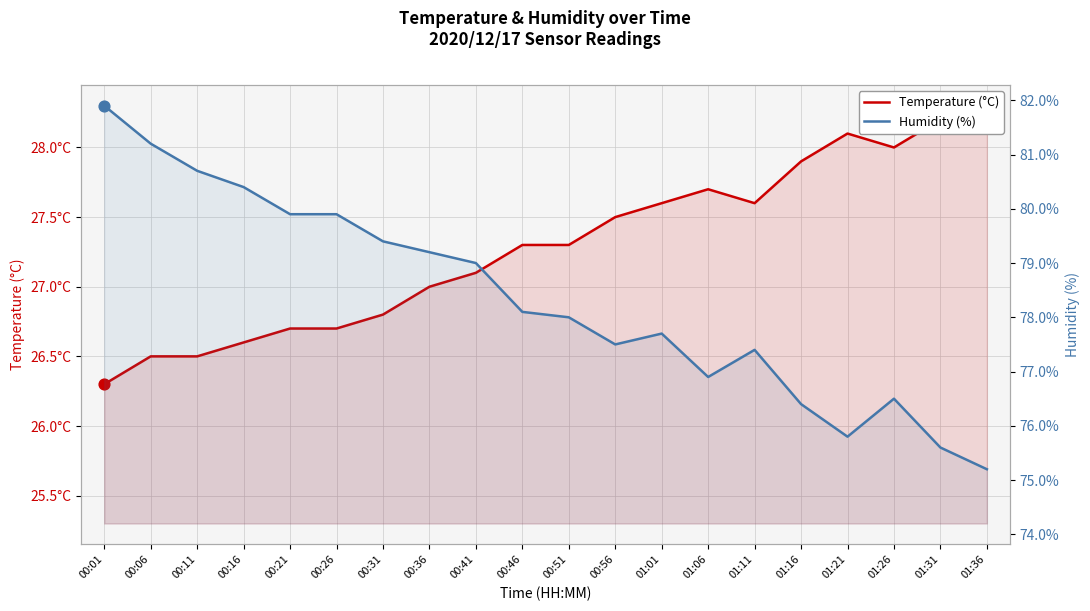

At which category is the sum across all series the highest?

00:01